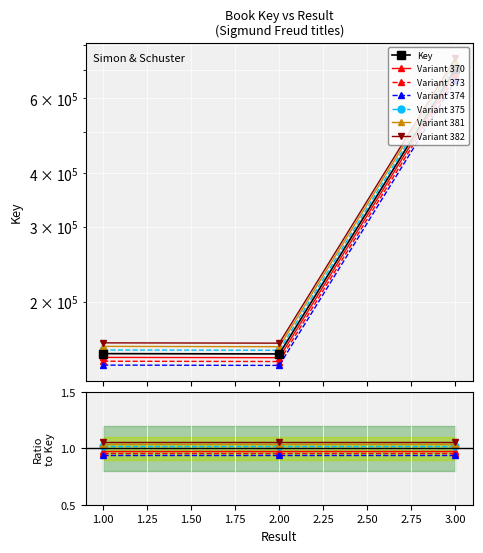

Where does the data first go above 154134?

1